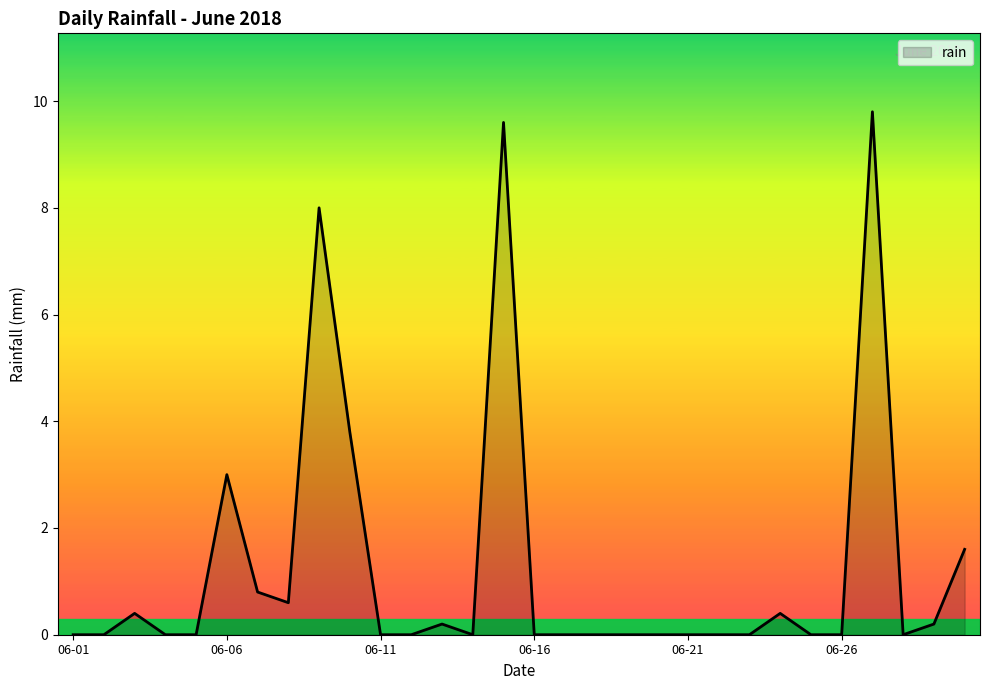

What is the maximum value shown in the chart?

9.8